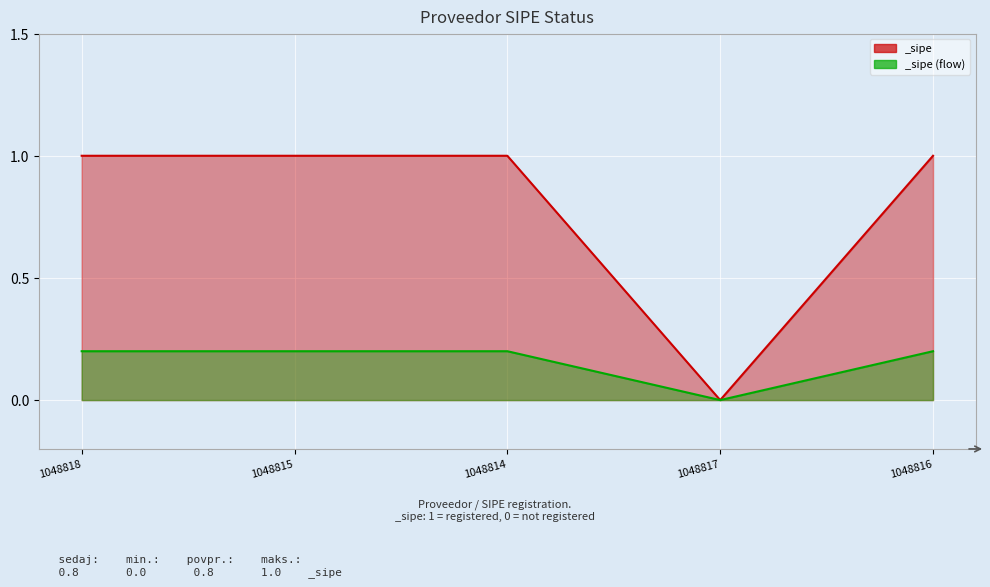

Rank the categories by value from highest to lowest.

1048818, 1048815, 1048814, 1048816, 1048817